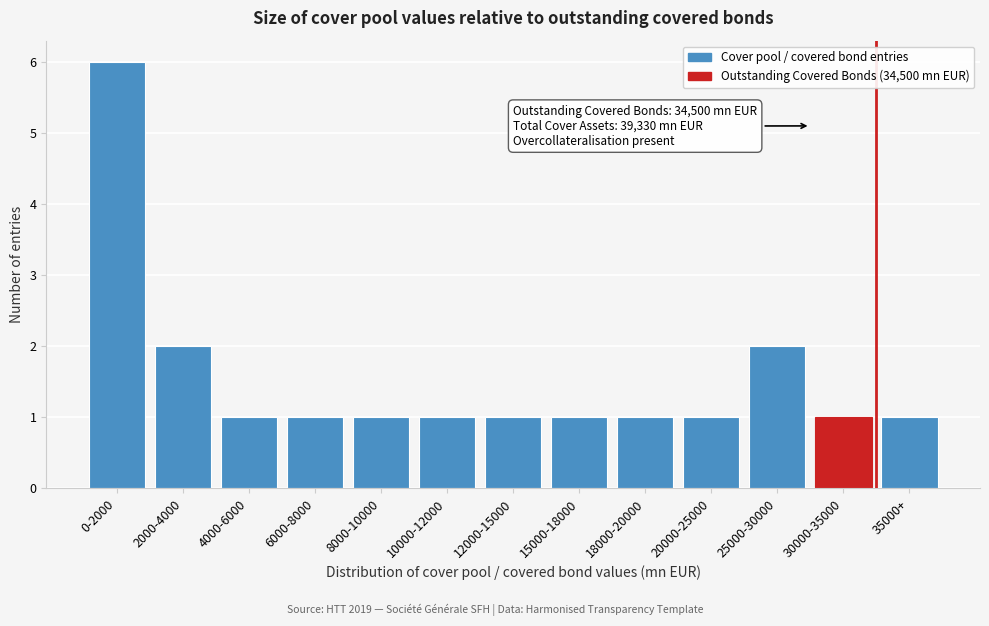

Reading left to right, extract all data points from this chart.

0-2000=6	2000-4000=2	4000-6000=1	6000-8000=1	8000-10000=1	10000-12000=1	12000-15000=1	15000-18000=1	18000-20000=1	20000-25000=1	25000-30000=2	30000-35000=1	35000+=1